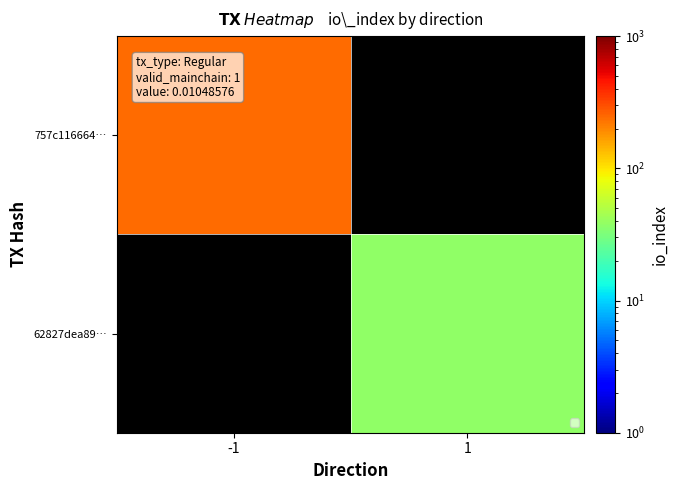

Between -1 and 1, which is larger?

1